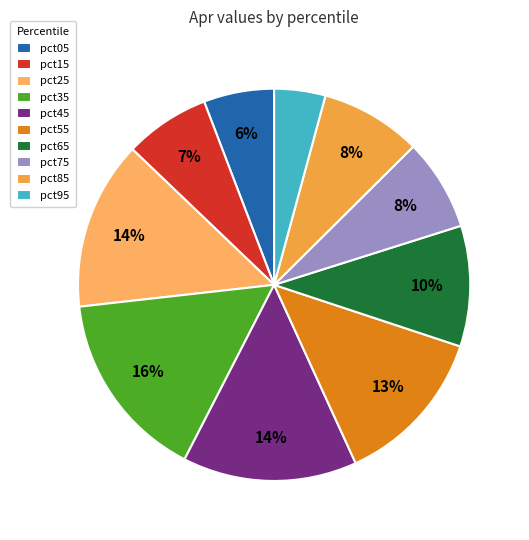

Which category has the smallest portion of the pie?

pct95